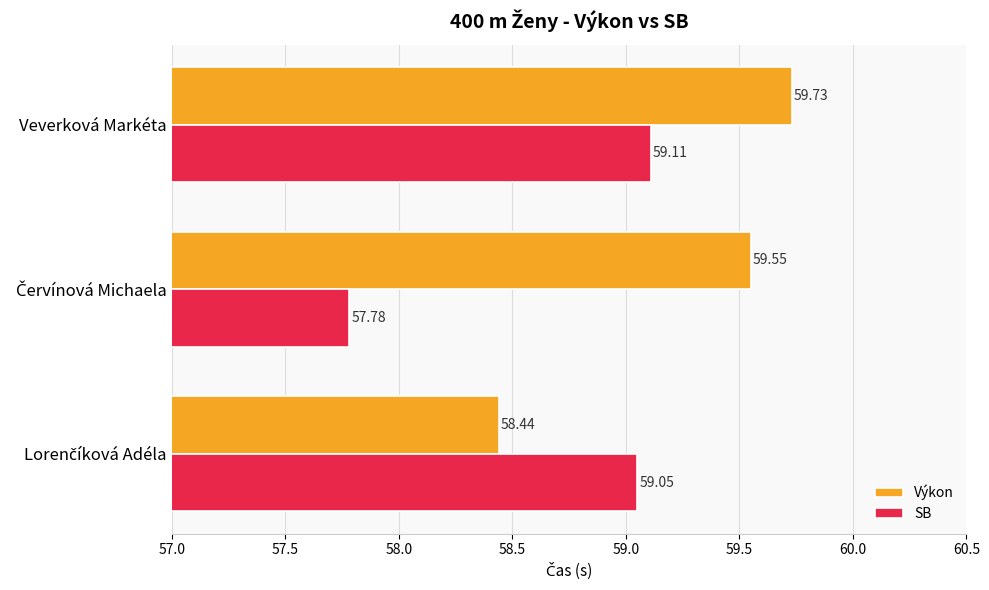

What is the sum of all SB values?

175.9